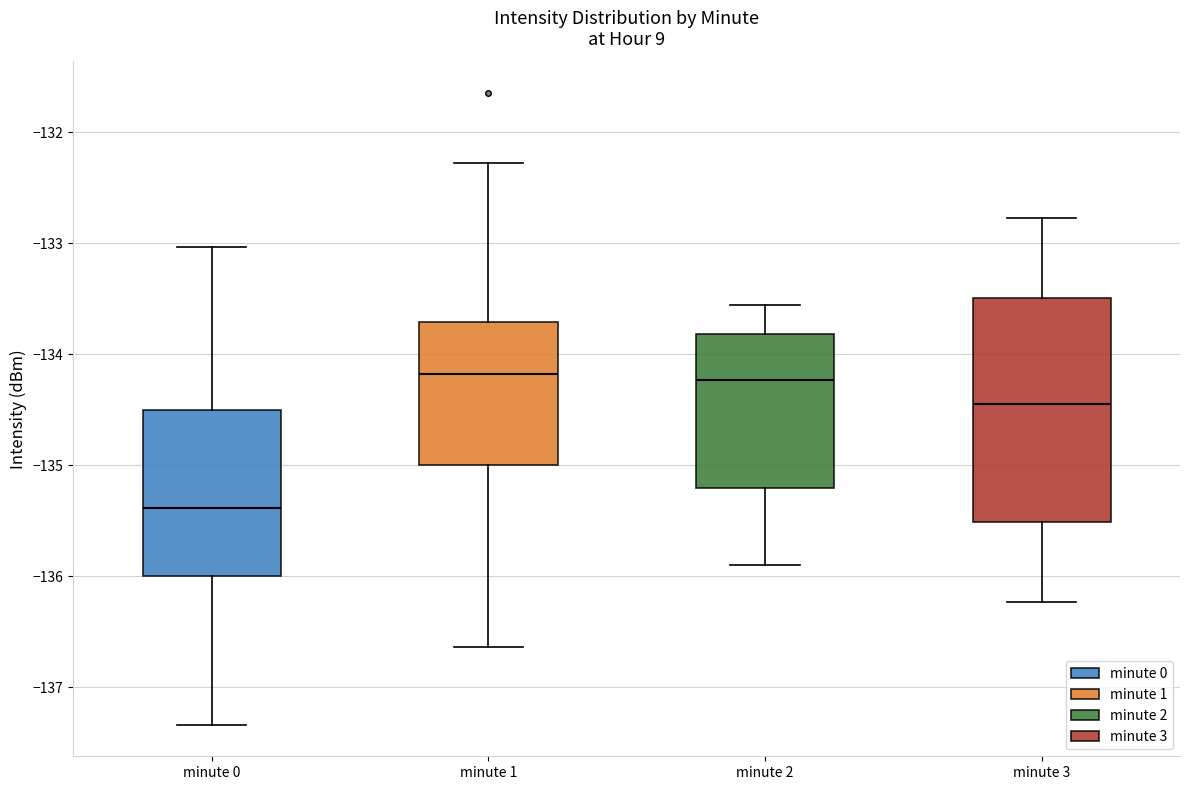

Which box is the tallest, from its lower edge to its upper edge?

minute 3